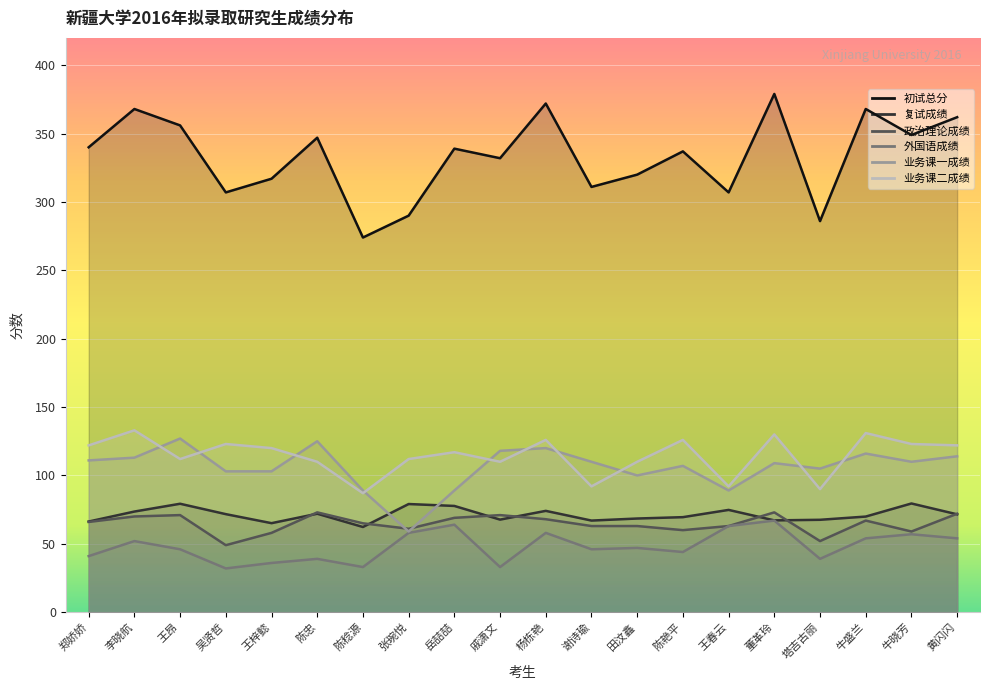

Reading left to right, extract all data points from this chart.

初试总分: 郑娇娇=340.0	李晓航=368.0	王昂=356.0	吴贤哲=307.0	王梓懿=317.0	陈忠=347.0	陈稔源=274.0	张琬悦=290.0	岳喆喆=339.0	戚潇文=332.0	杨栋艳=372.0	谢诗瑜=311.0	田汶鑫=320.0	陈艳平=337.0	王春云=307.0	董革玲=379.0	塔吉古丽=286.0	牛盛兰=368.0	牛晓芳=349.0	黄闪闪=362.0
复试成绩: 郑娇娇=66.3	李晓航=73.6	王昂=79.3	吴贤哲=71.7	王梓懿=65.1	陈忠=72.0	陈稔源=62.3	张琬悦=79.1	岳喆喆=77.7	戚潇文=67.7	杨栋艳=74.1	谢诗瑜=67.0	田汶鑫=68.5	陈艳平=69.5	王春云=74.8	董革玲=67.1	塔吉古丽=67.6	牛盛兰=69.9	牛晓芳=79.5	黄闪闪=71.6
政治理论成绩: 郑娇娇=66.0	李晓航=70.0	王昂=71.0	吴贤哲=49.0	王梓懿=58.0	陈忠=73.0	陈稔源=65.0	张琬悦=61.0	岳喆喆=69.0	戚潇文=71.0	杨栋艳=68.0	谢诗瑜=63.0	田汶鑫=63.0	陈艳平=60.0	王春云=63.0	董革玲=73.0	塔吉古丽=52.0	牛盛兰=67.0	牛晓芳=59.0	黄闪闪=72.0
外国语成绩: 郑娇娇=41.0	李晓航=52.0	王昂=46.0	吴贤哲=32.0	王梓懿=36.0	陈忠=39.0	陈稔源=33.0	张琬悦=58.0	岳喆喆=64.0	戚潇文=33.0	杨栋艳=58.0	谢诗瑜=46.0	田汶鑫=47.0	陈艳平=44.0	王春云=63.0	董革玲=67.0	塔吉古丽=39.0	牛盛兰=54.0	牛晓芳=57.0	黄闪闪=54.0
业务课一成绩: 郑娇娇=111.0	李晓航=113.0	王昂=127.0	吴贤哲=103.0	王梓懿=103.0	陈忠=125.0	陈稔源=89.0	张琬悦=59.0	岳喆喆=89.0	戚潇文=118.0	杨栋艳=120.0	谢诗瑜=110.0	田汶鑫=100.0	陈艳平=107.0	王春云=89.0	董革玲=109.0	塔吉古丽=105.0	牛盛兰=116.0	牛晓芳=110.0	黄闪闪=114.0
业务课二成绩: 郑娇娇=122.0	李晓航=133.0	王昂=112.0	吴贤哲=123.0	王梓懿=120.0	陈忠=110.0	陈稔源=87.0	张琬悦=112.0	岳喆喆=117.0	戚潇文=110.0	杨栋艳=126.0	谢诗瑜=92.0	田汶鑫=110.0	陈艳平=126.0	王春云=92.0	董革玲=130.0	塔吉古丽=90.0	牛盛兰=131.0	牛晓芳=123.0	黄闪闪=122.0